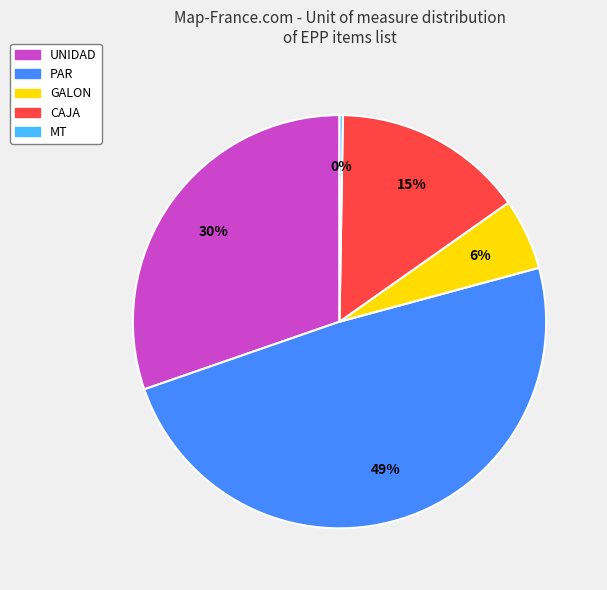

Is the sum of PAR and CAJA greater than half?

Yes